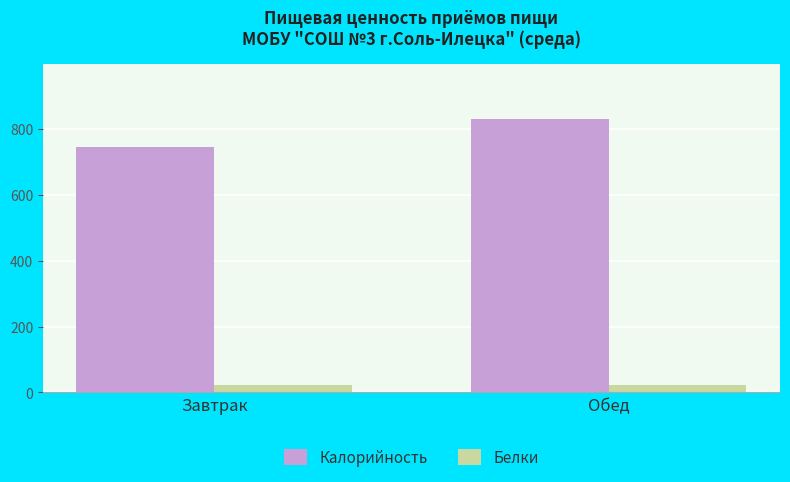

Between Завтрак and Обед, which series saw the biggest shift?

Калорийность